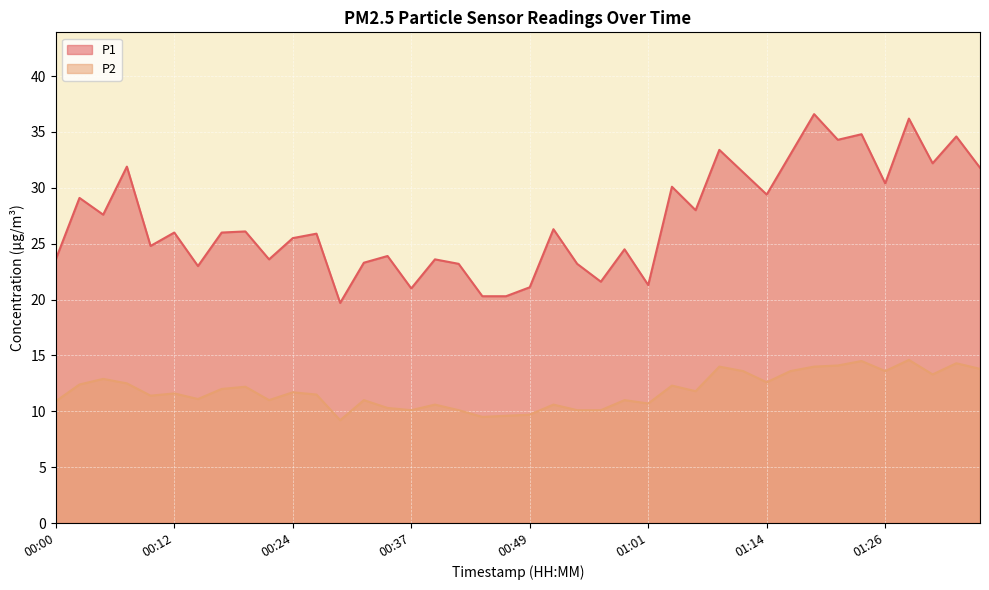

Where is P1 nearest to the value 28?

01:06